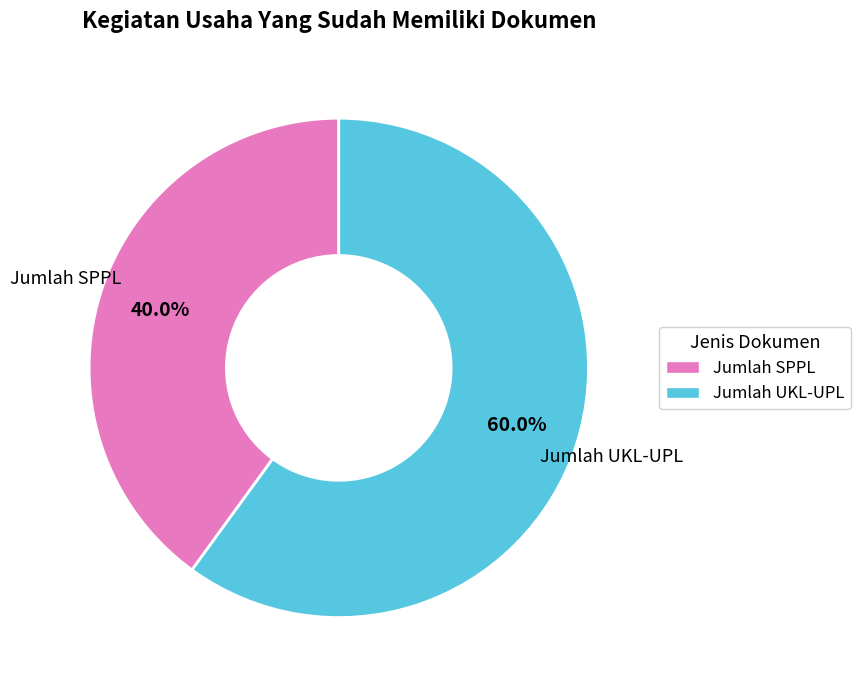

Which has a higher value, Jumlah SPPL or Jumlah UKL-UPL?

Jumlah UKL-UPL